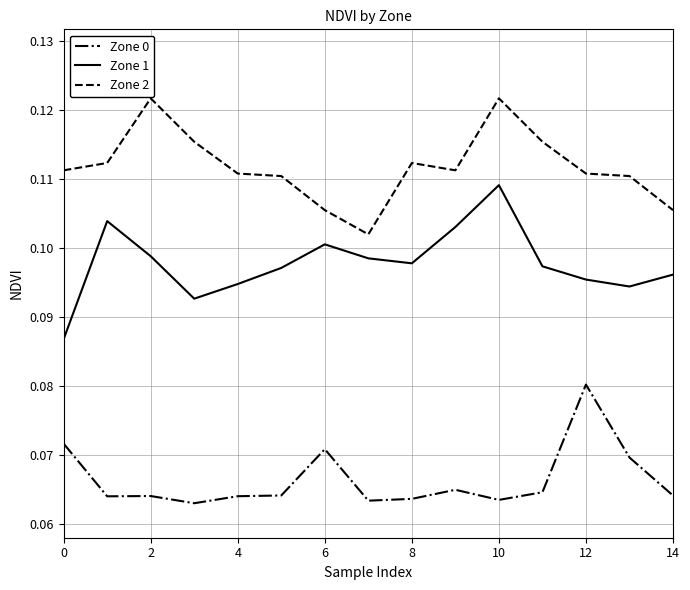

Which series has the largest total across all categories?

Zone 2